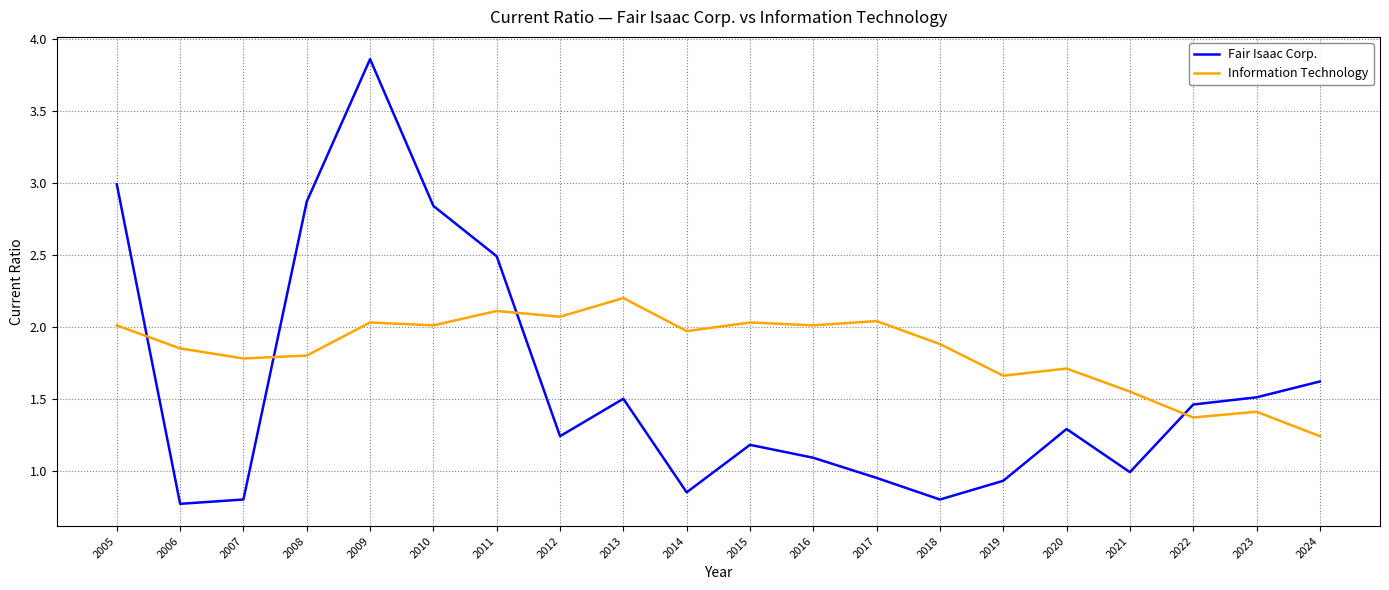

Which series changed the most between 2012 and 2021?

Information Technology